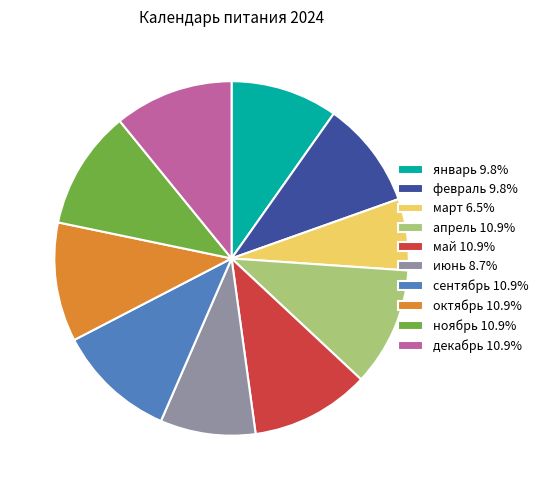

Is the sum of октябрь 10.9% and январь 9.8% greater than half?

No